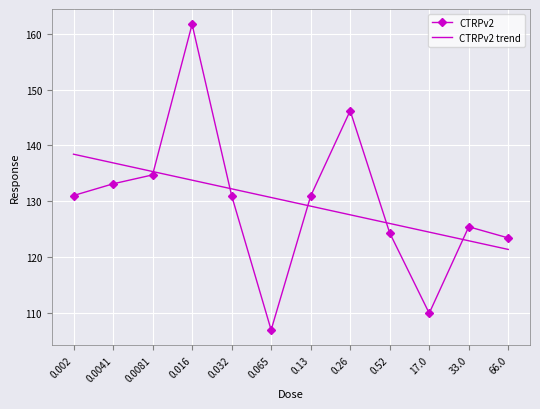

What is the smallest value displayed?

106.9